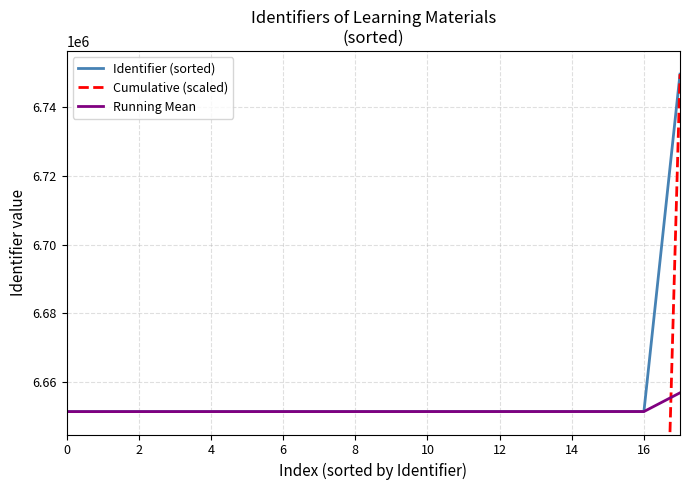

Reading left to right, what are all the values shown in this chart?

Identifier (sorted): 6651449.0	6651450.0	6651455.0	6651457.0	6651459.0	6651462.0	6651463.0	6651464.0	6651468.0	6651469.0	6651471.0	6651473.0	6651474.0	6651476.0	6651481.0	6651484.0	6651487.0	6749522.0
Cumulative (scaled): 374973.4	749946.9	1124920.3	1499893.8	1874867.2	2249840.7	2624814.1	2999787.6	3374761.0	3749734.4	4124707.9	4499681.3	4874654.8	5249628.2	5624601.7	5999575.1	6374548.6	6749522.0
Running Mean: 6651449.0	6651449.5	6651451.3	6651452.8	6651454.0	6651455.3	6651456.4	6651457.4	6651458.6	6651459.6	6651460.6	6651461.7	6651462.6	6651463.6	6651464.7	6651465.9	6651467.2	6656914.7